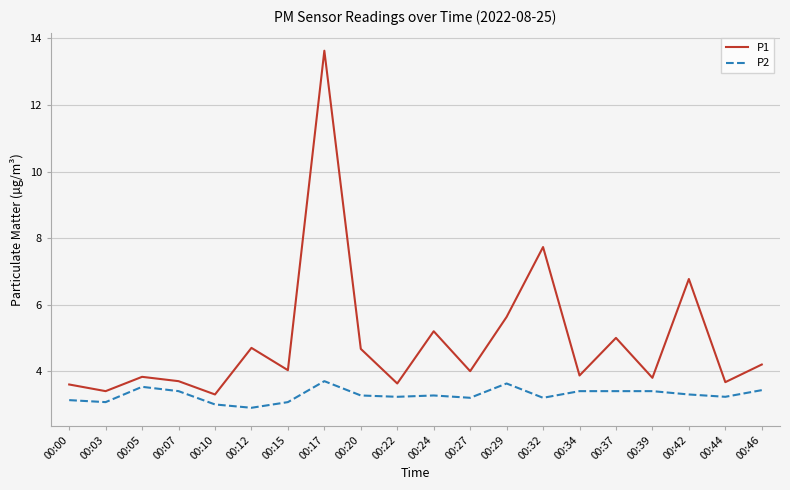

What is the maximum value shown in the chart?

13.6